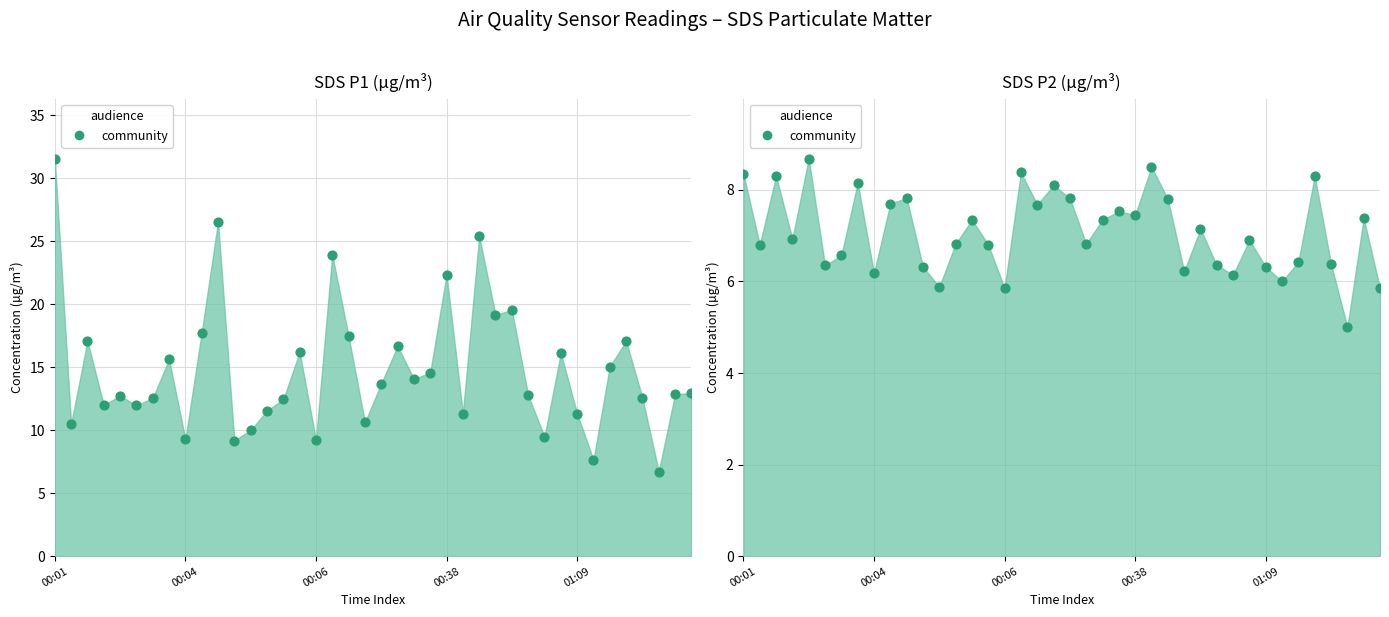

Which series has the widest spread of Y values?

SDS_P1 points